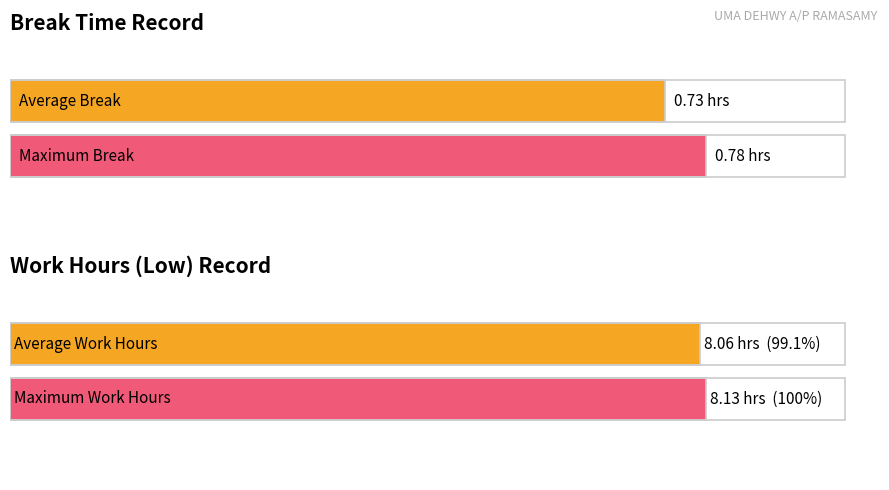

How many bars are there in each group?

2